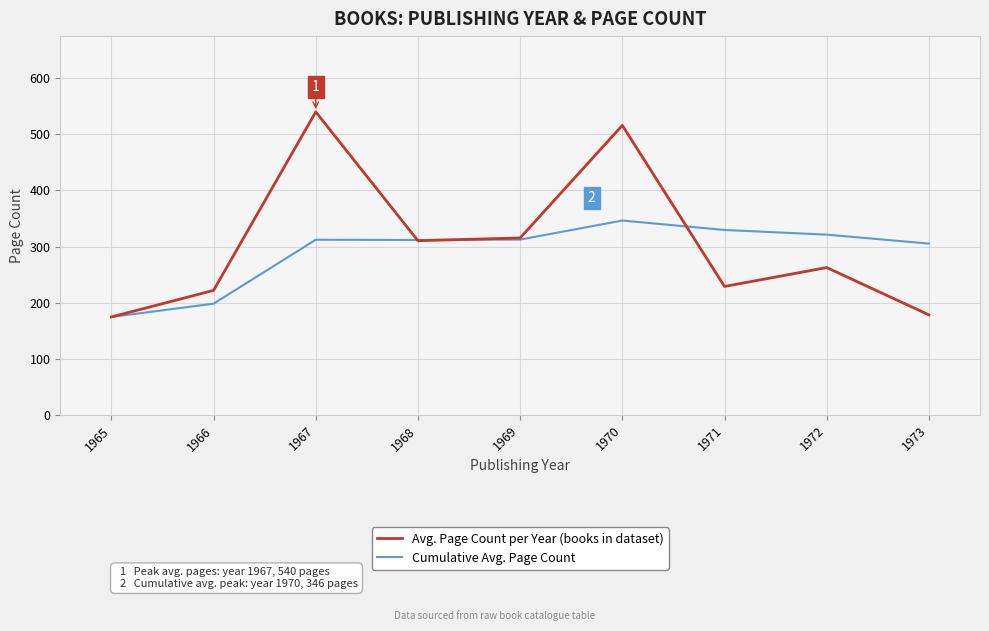

Read the Cumulative Avg. Page Count value at 1971.

329.7